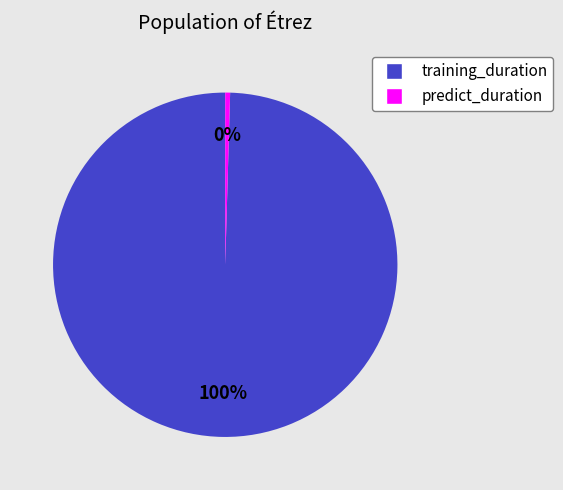

What is the ratio of the value at training_duration to the value at predict_duration?

219.4